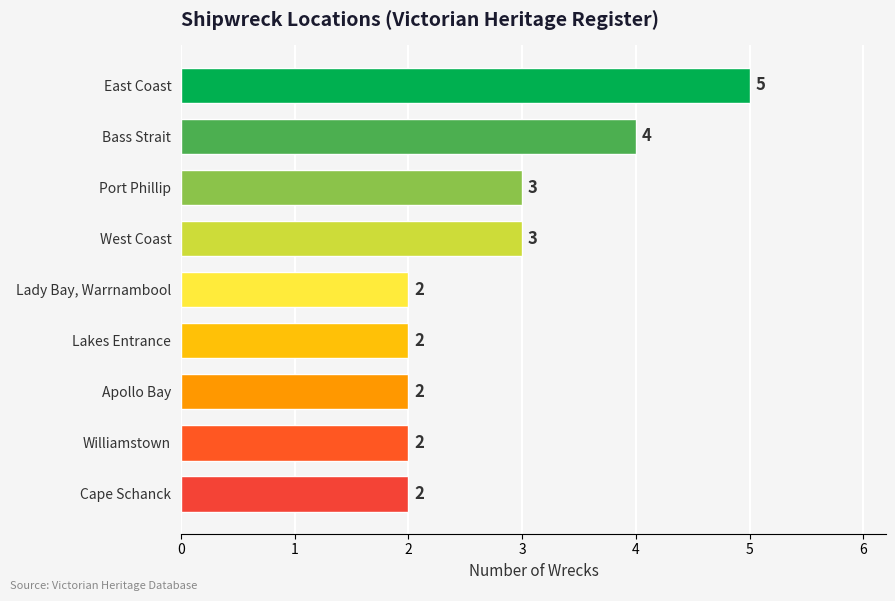

What is the smallest value displayed?

2